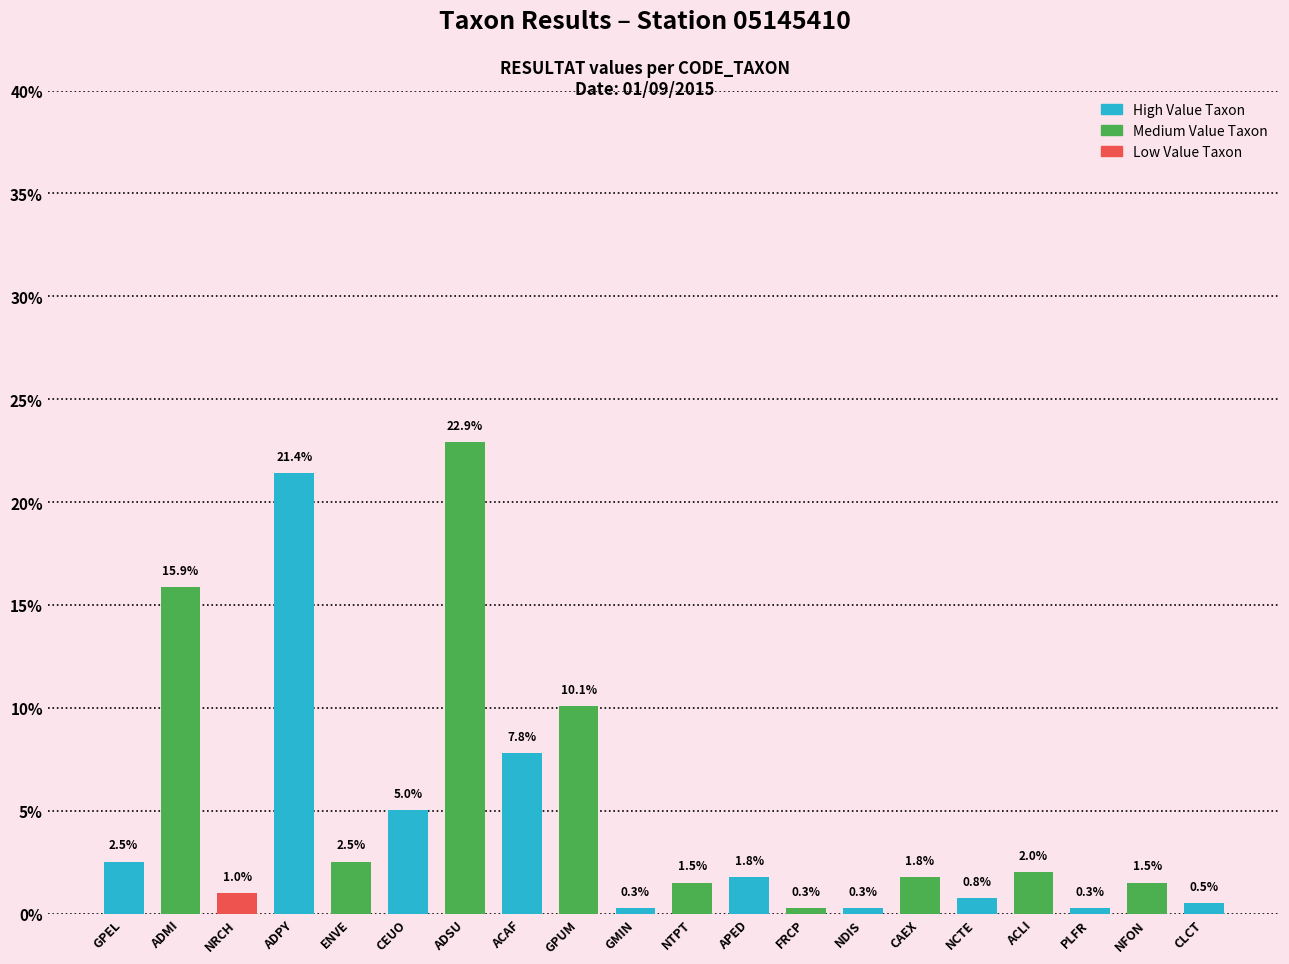

What is the maximum value shown in the chart?

22.9